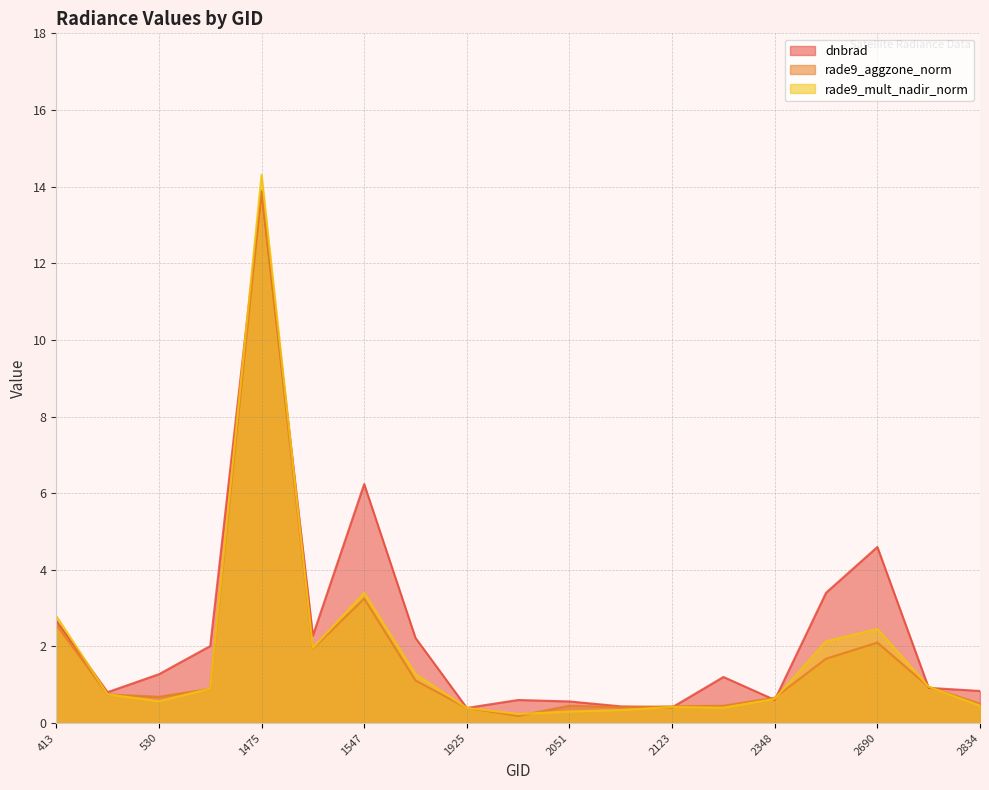

Which series has the largest total across all categories?

dnbrad